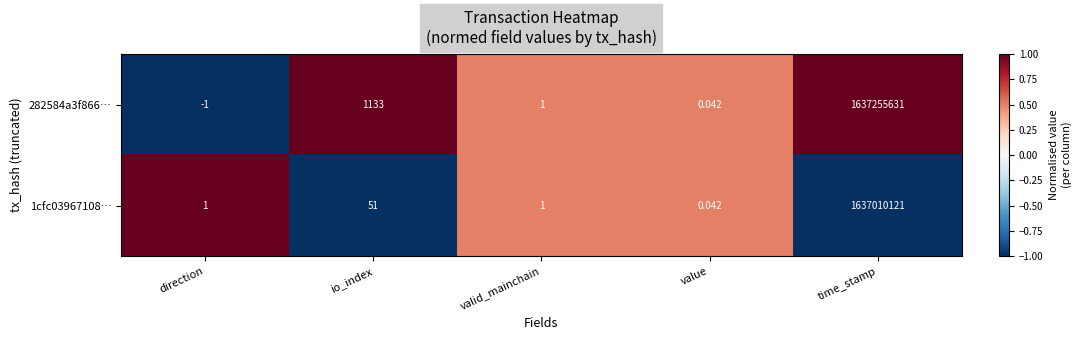

Is the value of 1cfc03967108… at io_index greater than the value of 282584a3f866… at valid_mainchain?

Yes